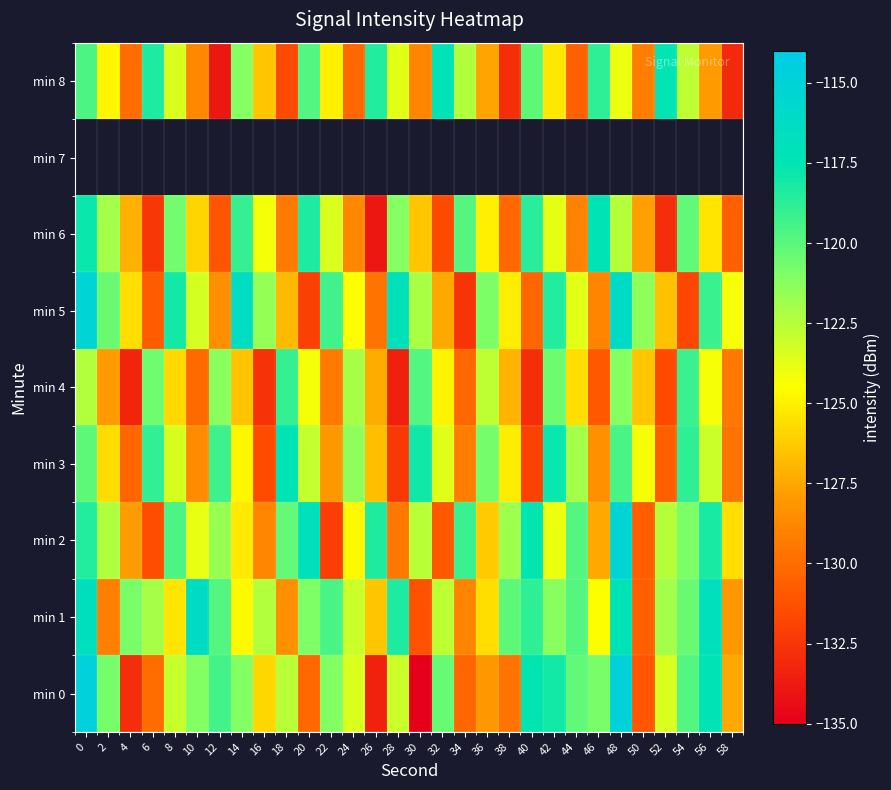

What is the highest value of the min 3 series?

-117.3